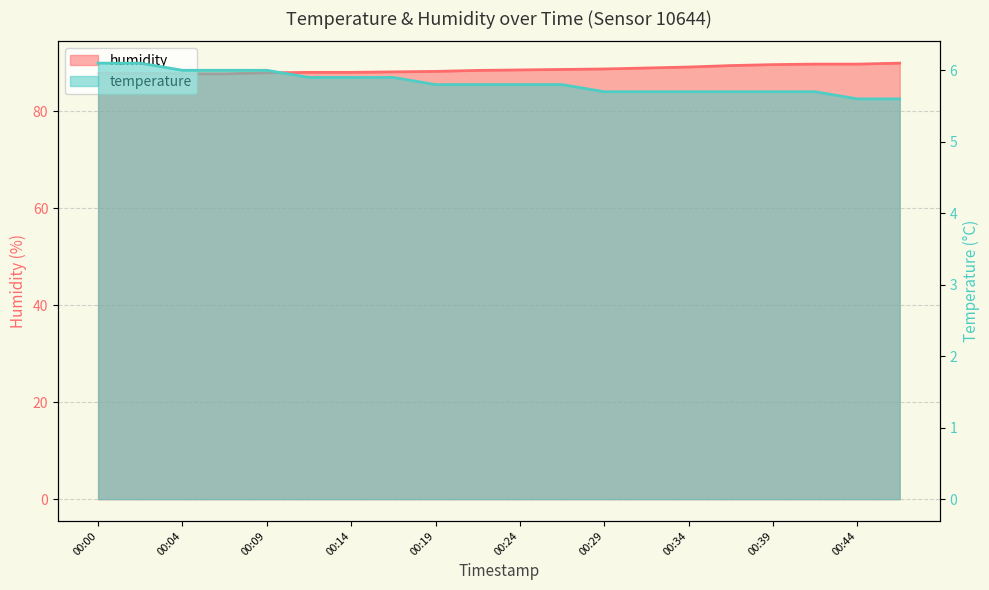

What are all the series names shown in the legend?

temperature, humidity